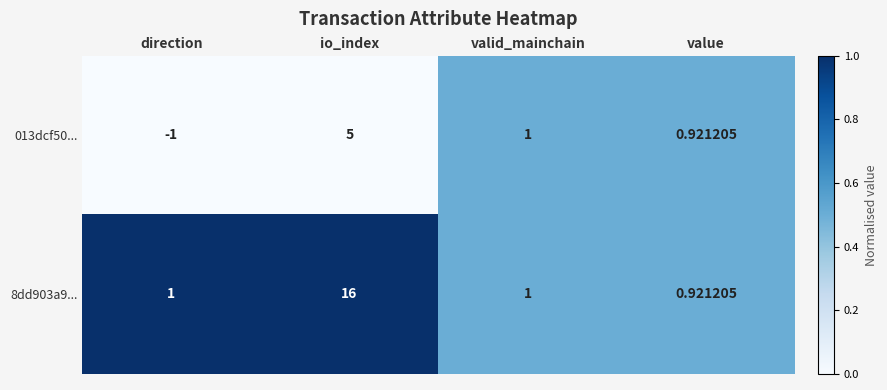

Between io_index and value, which series saw the biggest shift?

8dd903a9...